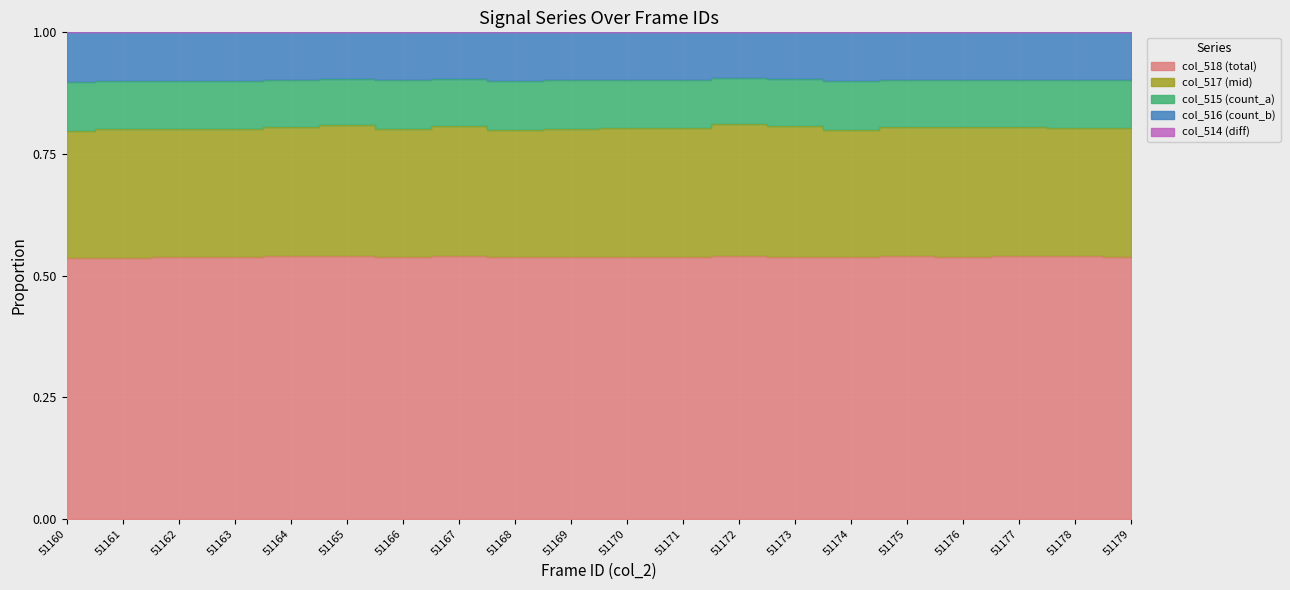

Where is col_514 nearest to the value 0?

51171